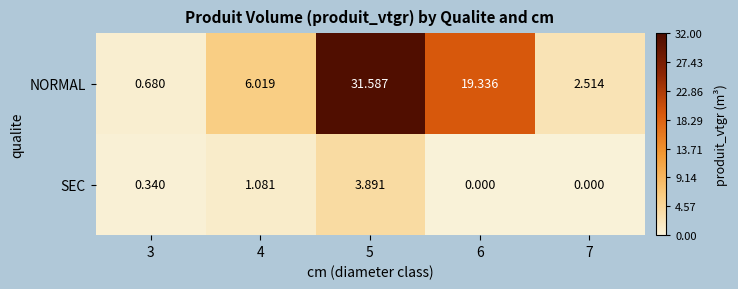

Which series has the largest total across all categories?

NORMAL